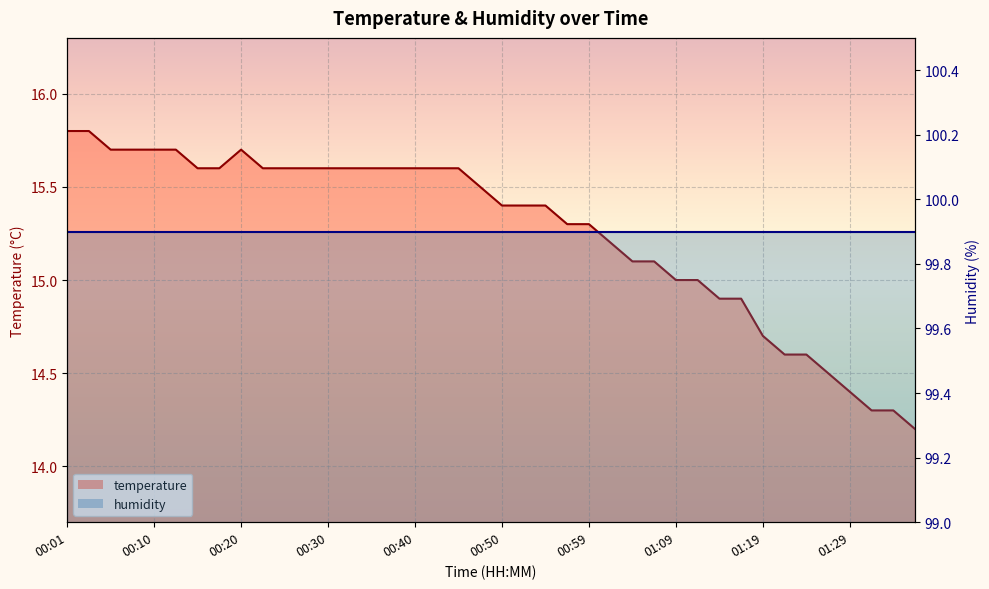

What position from the right is 00:35?

26